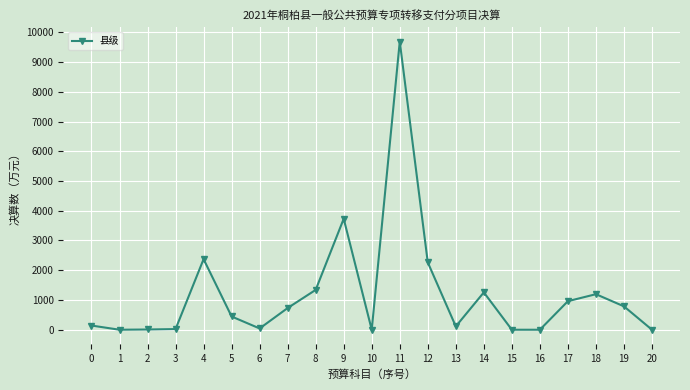

True or false: the data shows 1665 at 17.

False